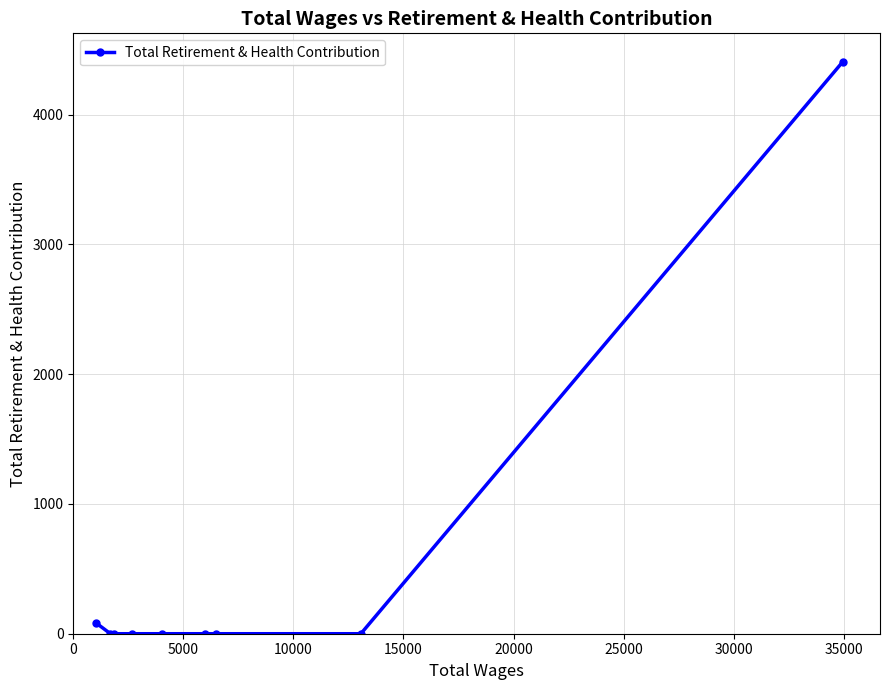

How many series are shown in this chart?

1